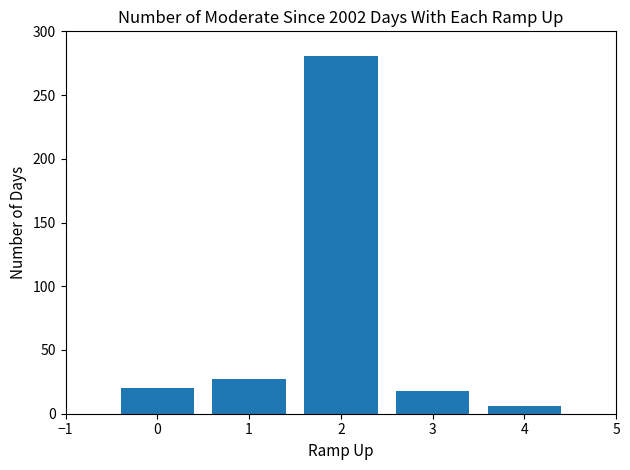

How many distinct data groups are displayed?

1